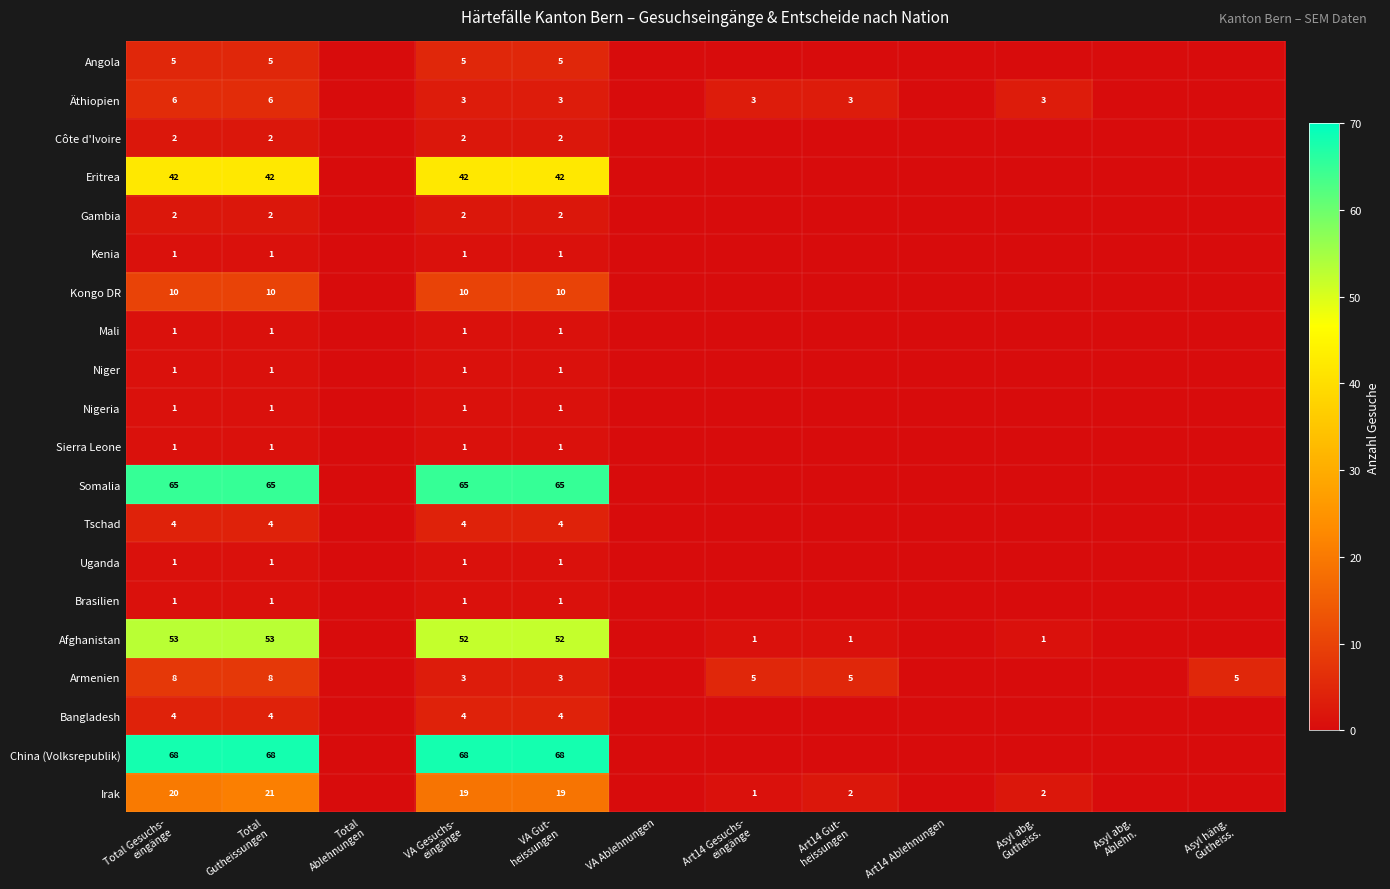

List the labels in order of China (Volksrepublik) value, smallest first.

Total Ablehnungen, VA Ablehnungen, Art14 Gesuchs- eingänge, Art14 Gut- heissungen, Art14 Ablehnungen, Asyl abg. Gutheiss., Asyl abg. Ablehn., Asyl häng. Gutheiss., Total Gesuchs- eingänge, Total Gutheissungen, VA Gesuchs- eingänge, VA Gut- heissungen